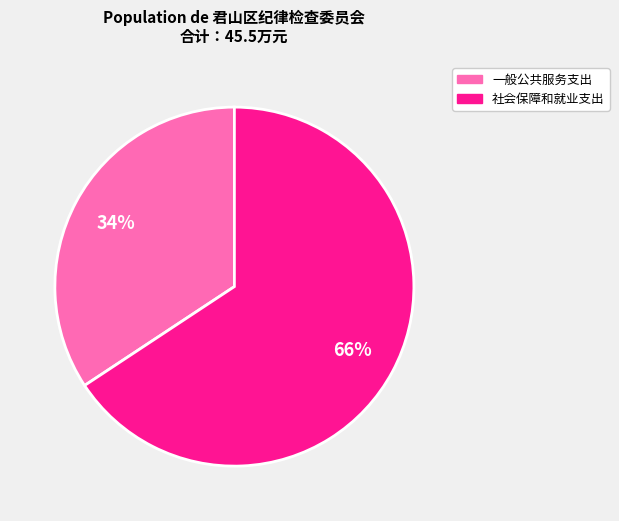

Which category has the smallest portion of the pie?

一般公共服务支出